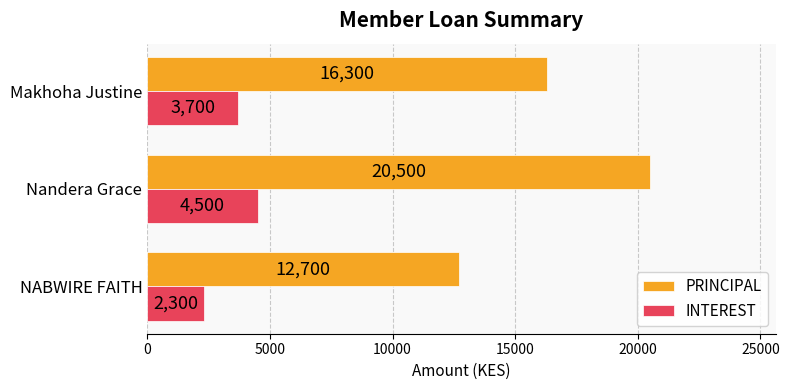

The INTEREST series shows 2300 at NABWIRE FAITH. True or false?

True